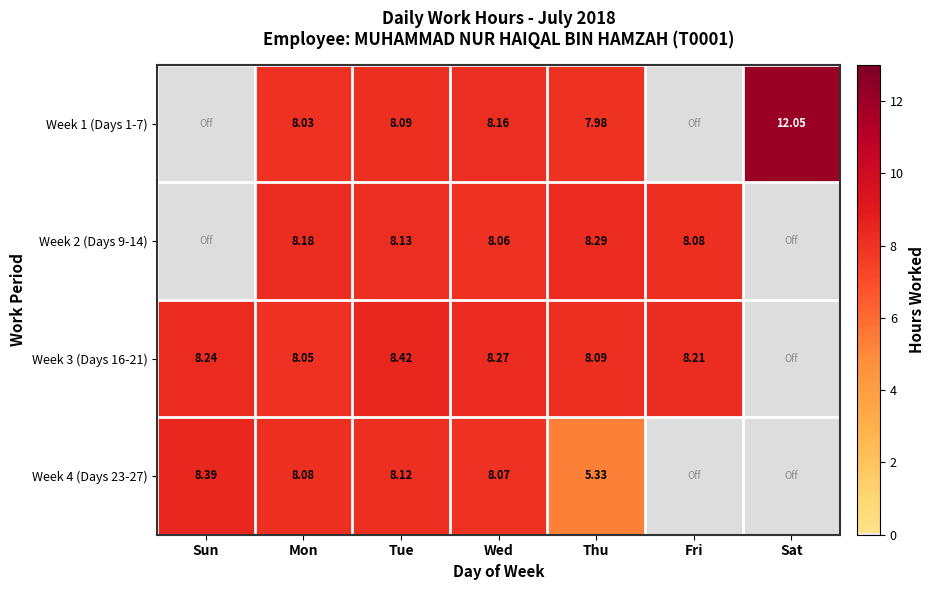

The value of Week 3 (Days 16-21) at Sun is 14.8. True or false?

False